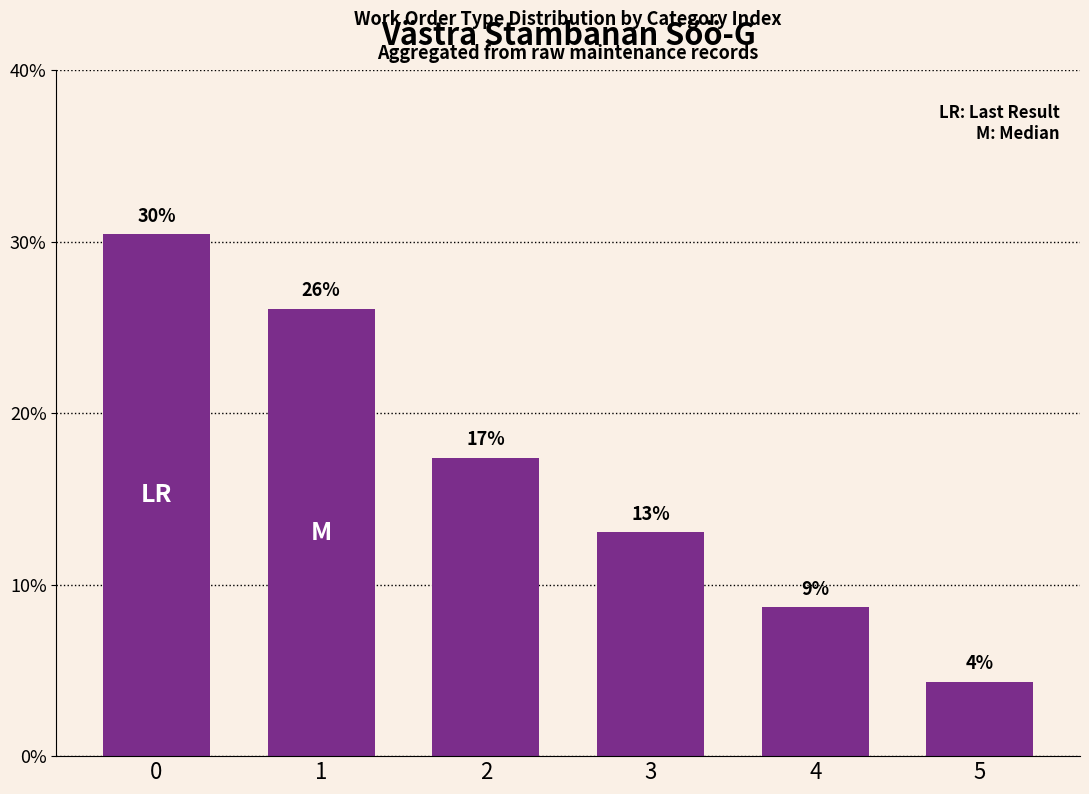

How many bars are there in total?

6